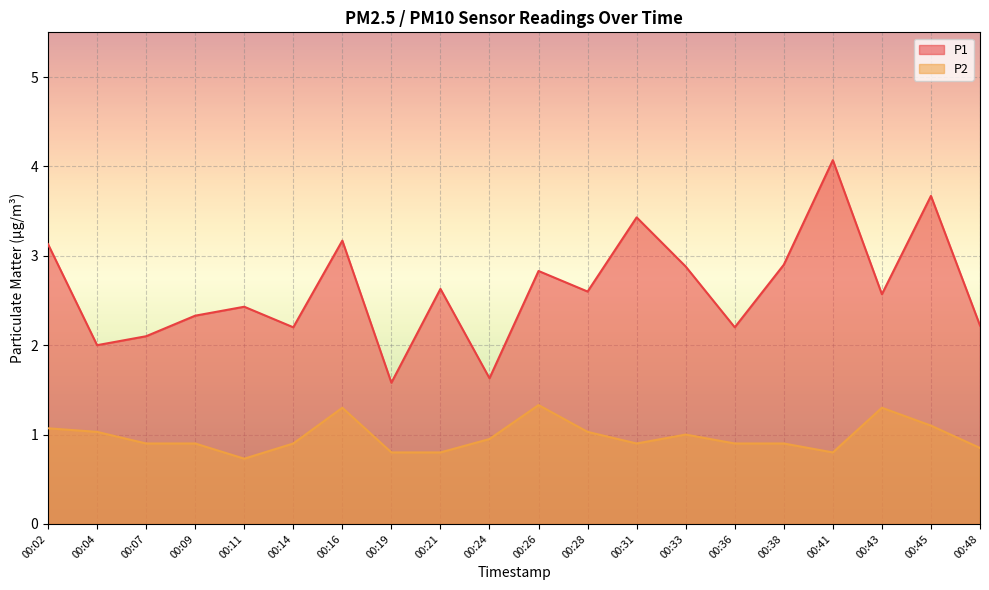

The value of P2 at 00:43 is 0.3. True or false?

False